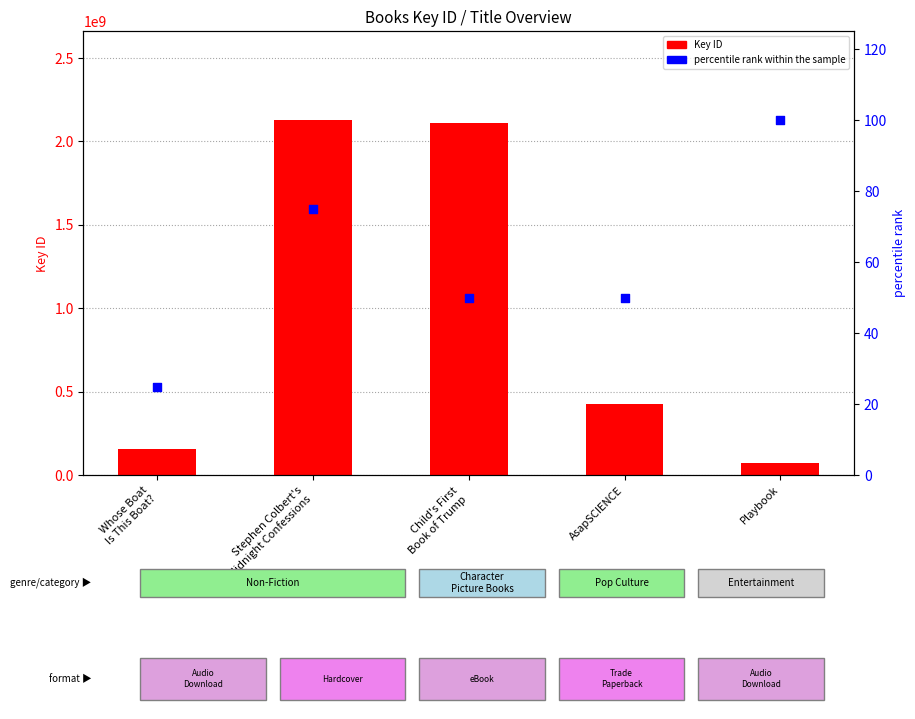

Which series reaches the minimum Y coordinate?

percentile rank within the sample